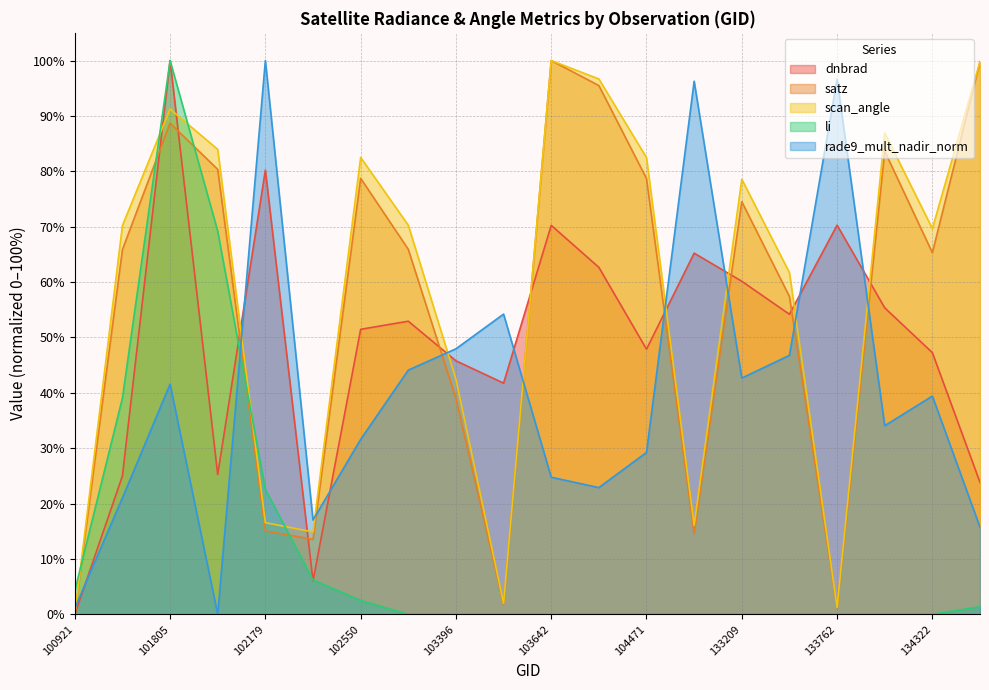

True or false: li and satz intersect in this chart.

True